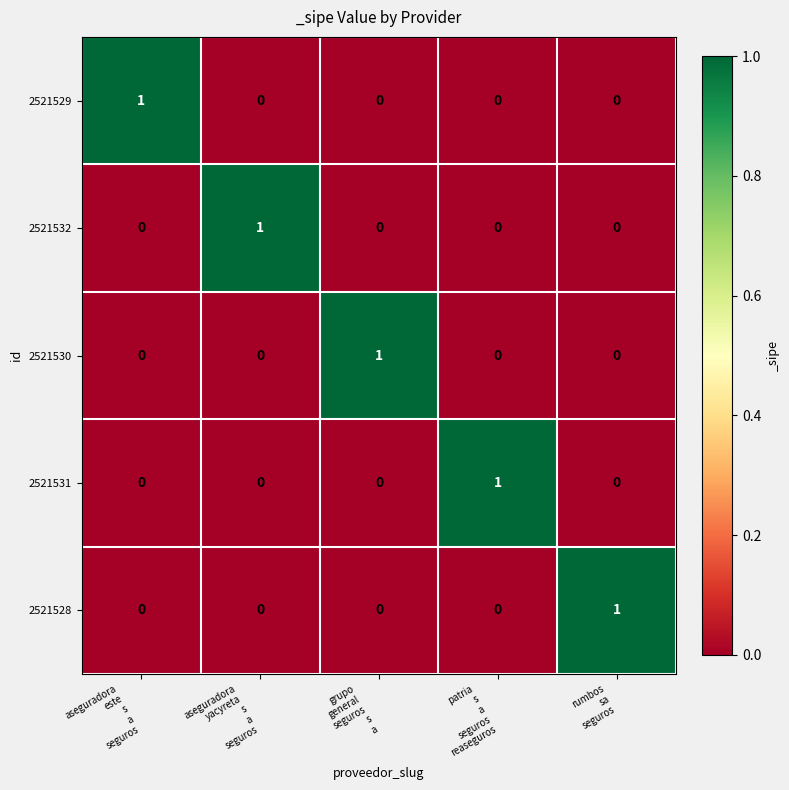

Count the 2521531 values in the range 0 to 1.

5